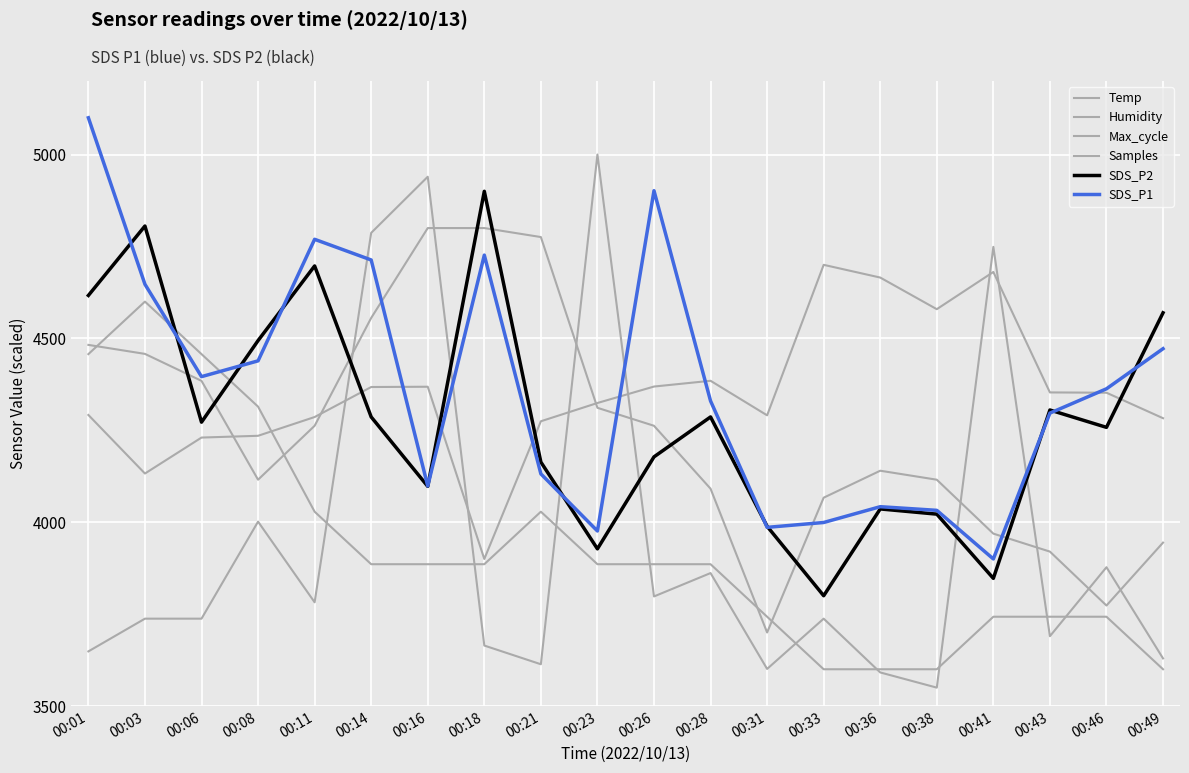

Does the chart display data point markers on the line(s)?

No